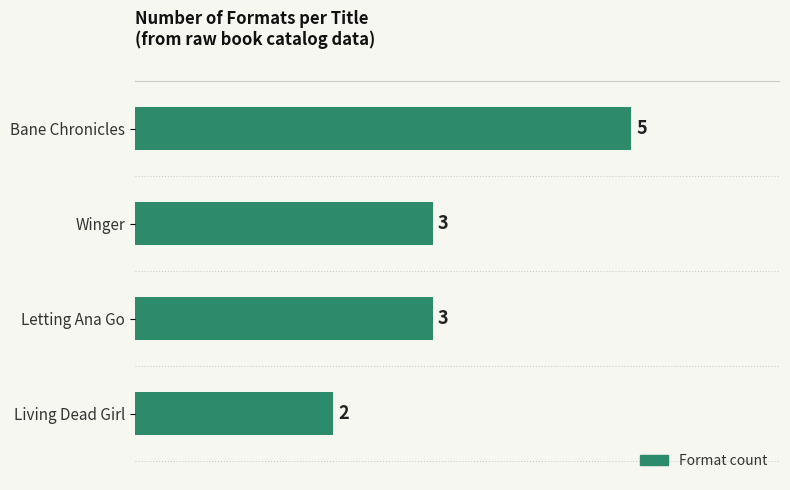

The chart shows a value of 2 at Letting Ana Go. True or false?

False